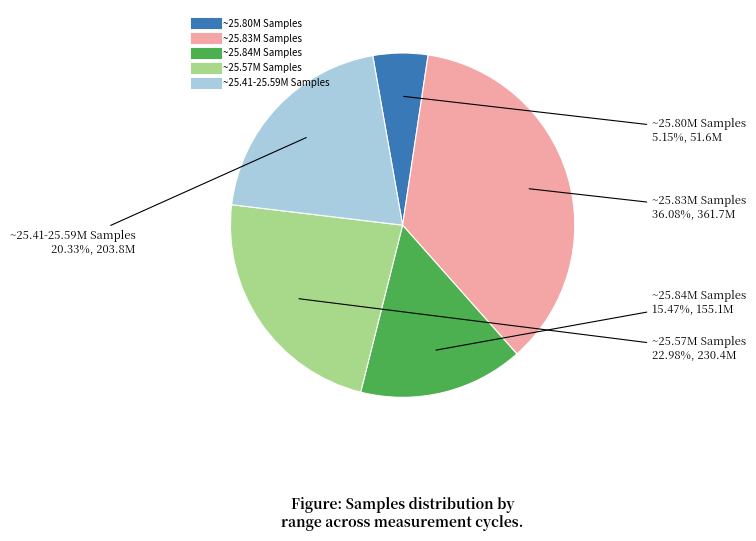

Is there a majority slice in this chart?

No